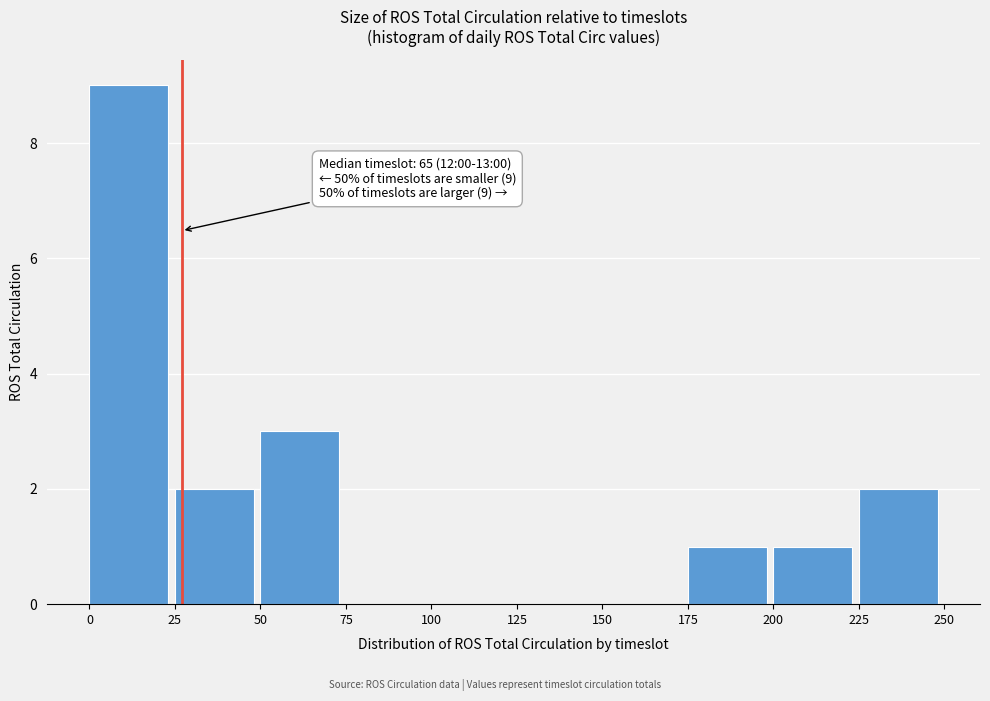

Over which range of the x-axis is the bar tallest?

0 to 25